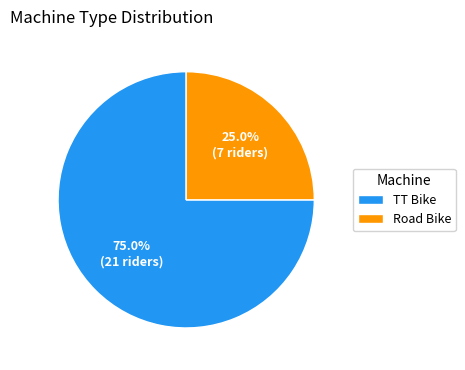

Which slice represents more than half of the pie?

TT Bike